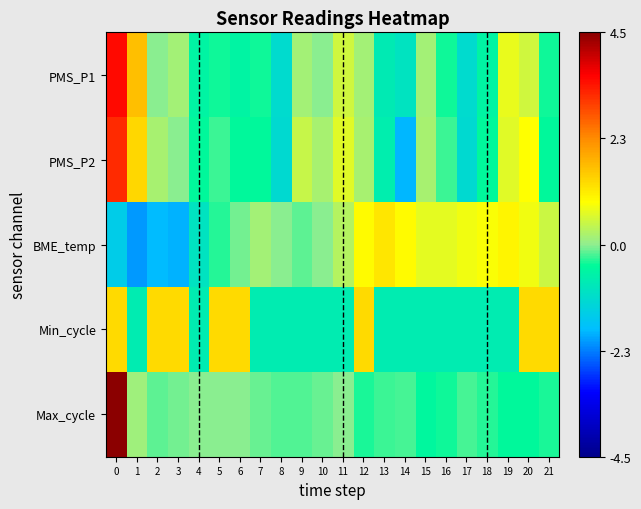

Between 9 and 20, which is larger?

20